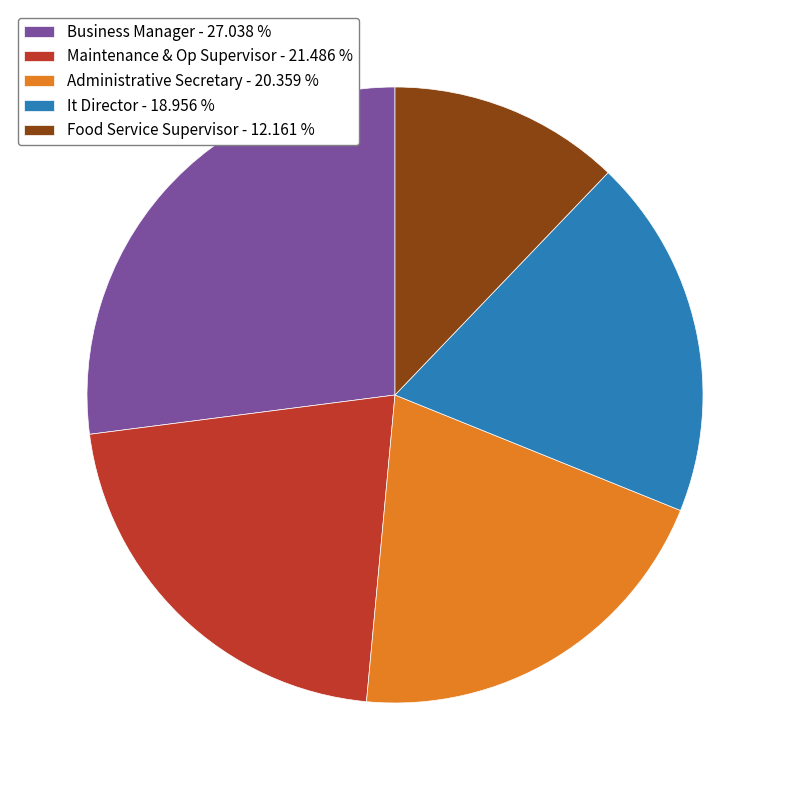

Is it true that It Director is 19% of the pie?

True